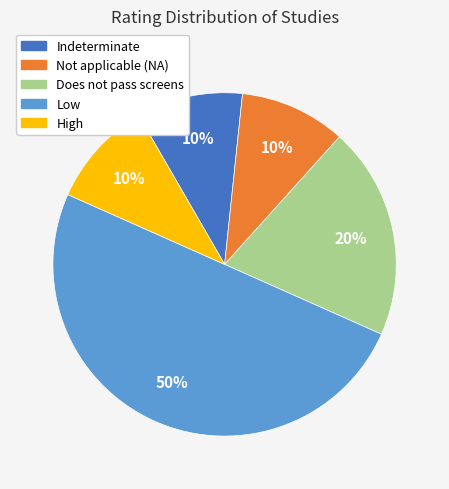

Is Indeterminate the majority of the pie?

No